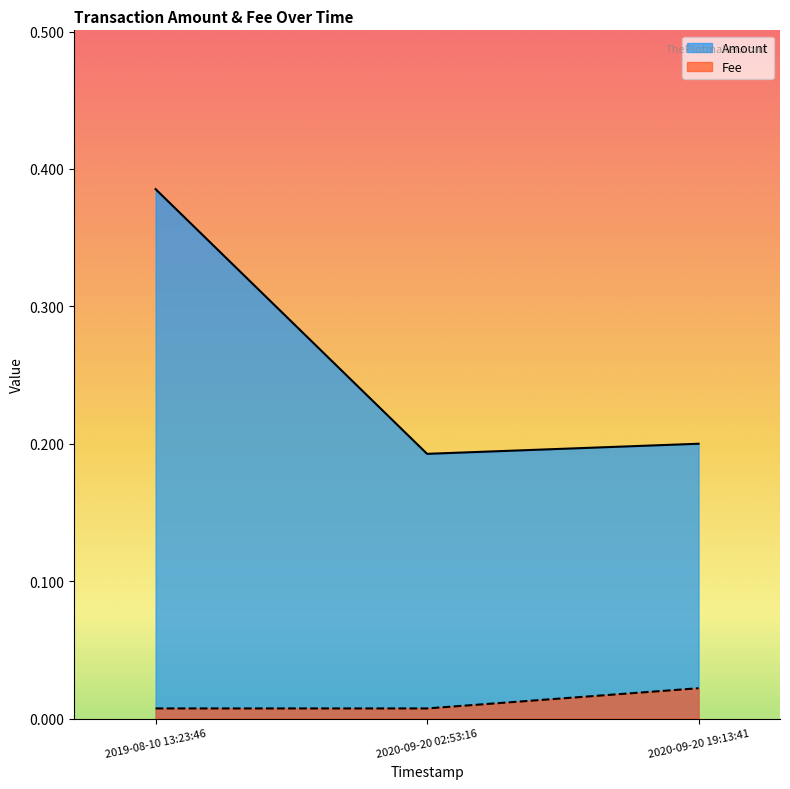

What is the label of the 3rd point from the left?

2020-09-20 19:13:41